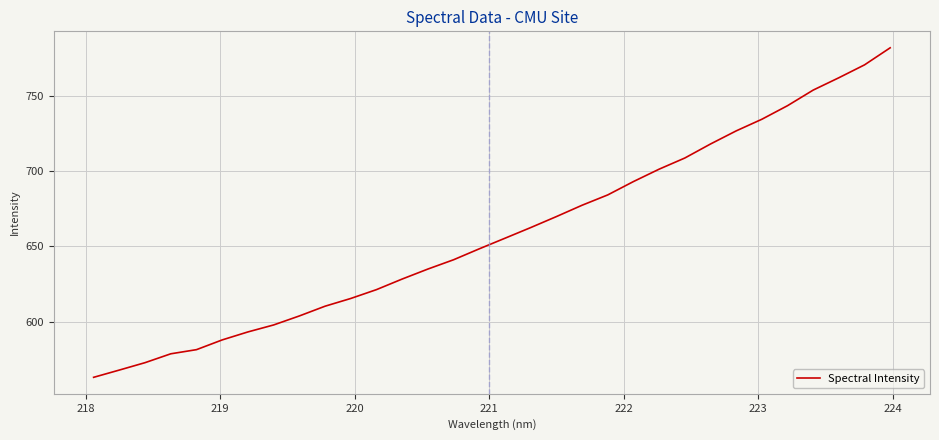

What is the minimum value shown in the chart?

563.1